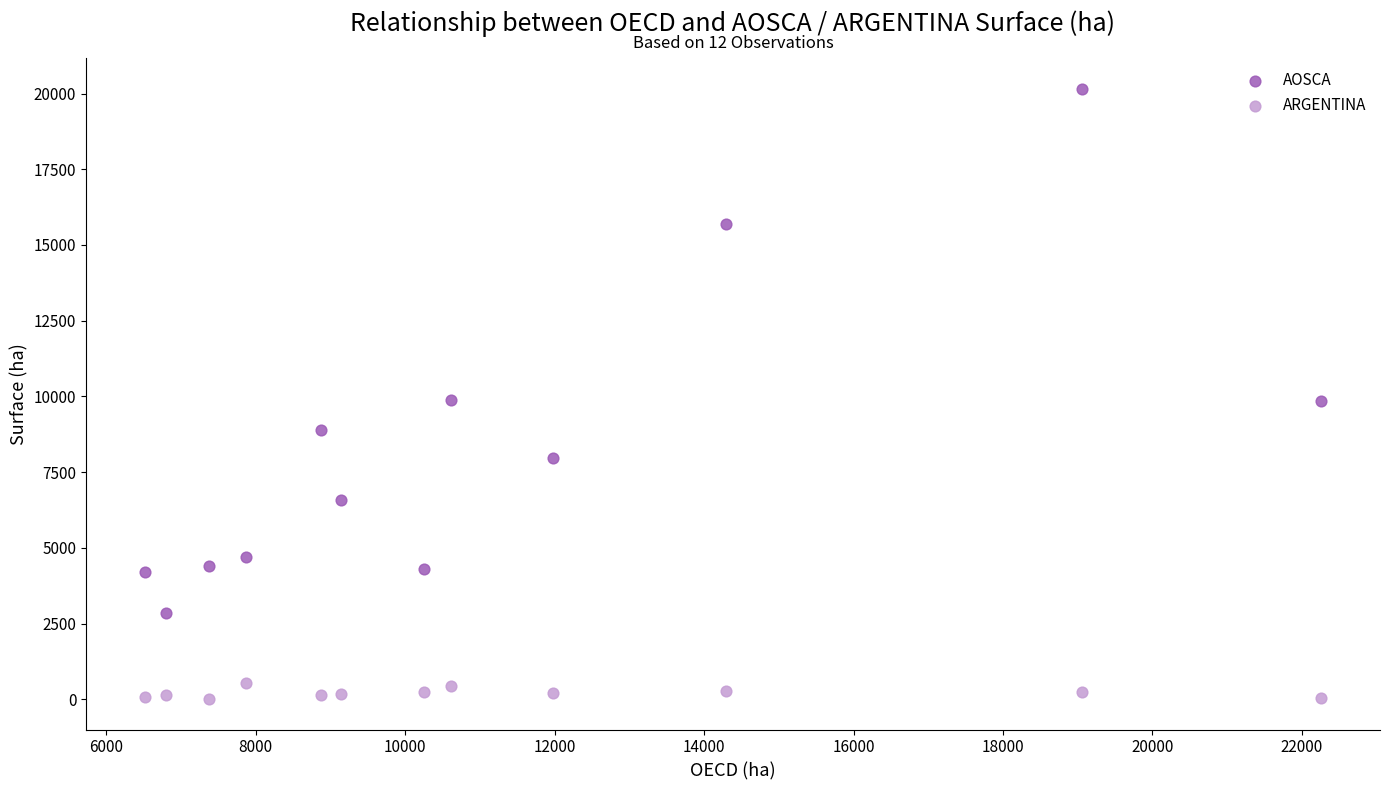

Which series reaches the minimum Y coordinate?

ARGENTINA